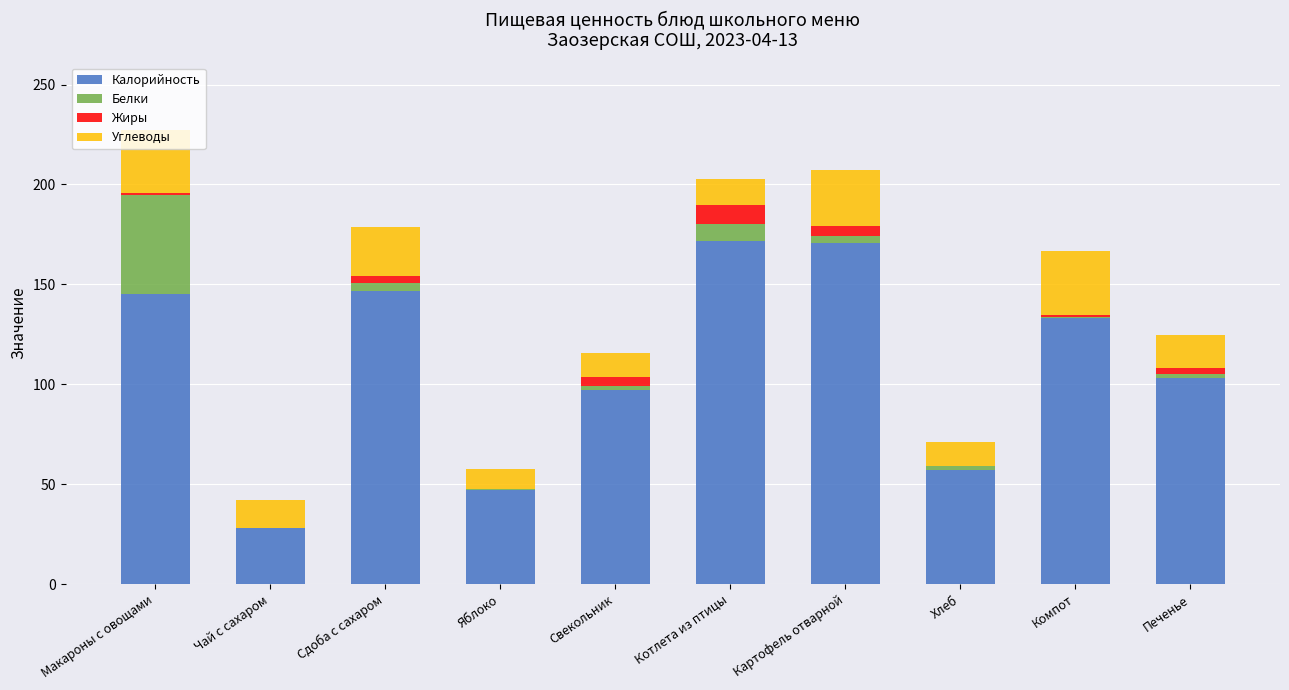

What is the maximum value for Калорийность?

171.7